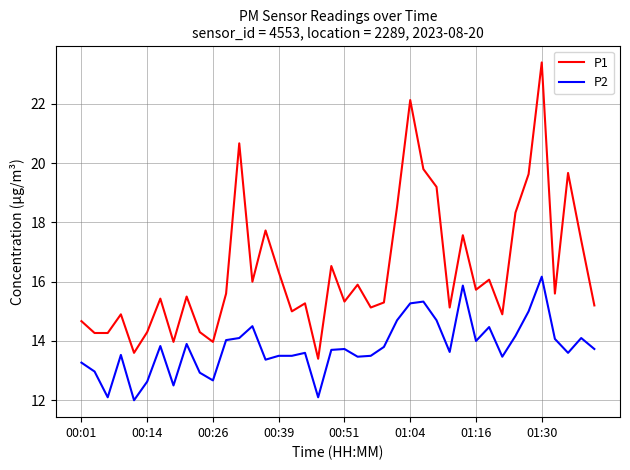

Count the number of categories in the chart.

40